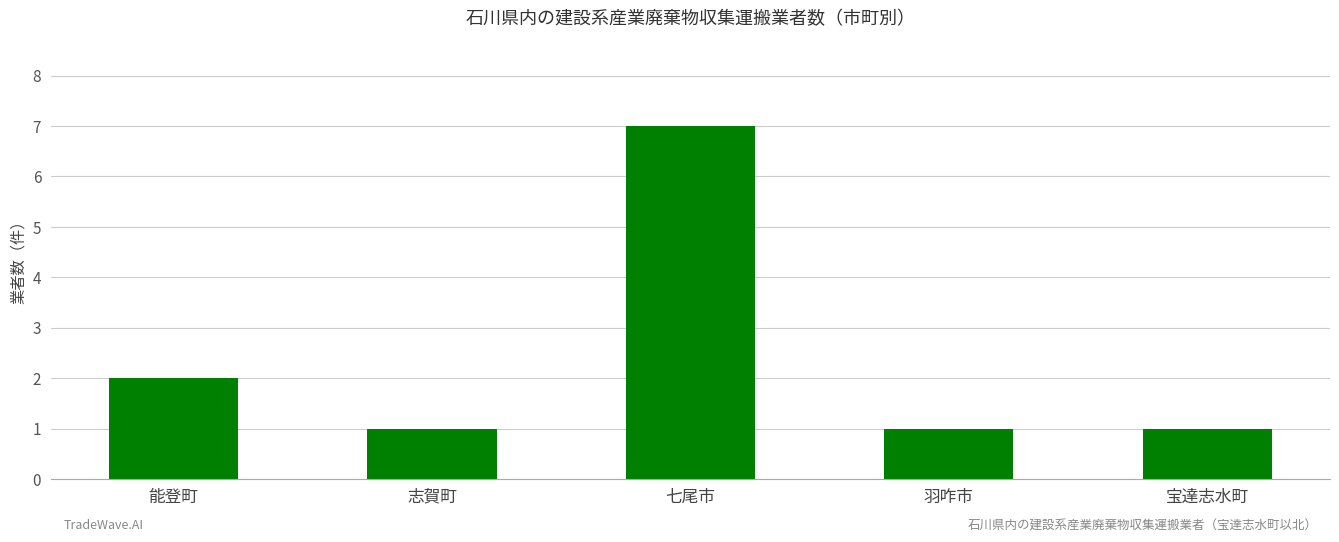

The value at 羽咋市 is 1. True or false?

True